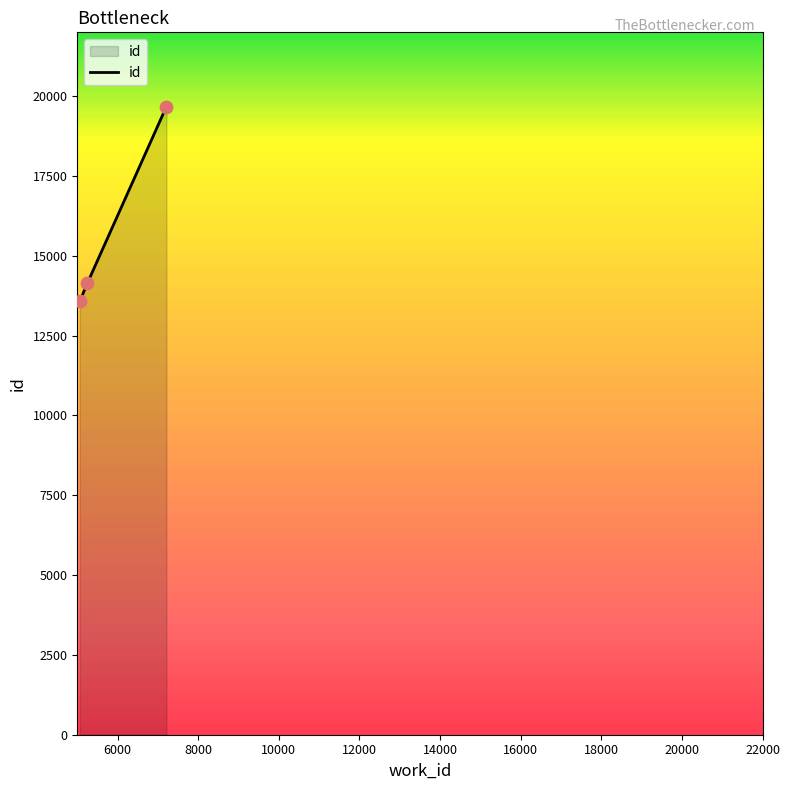

What is the minimum value shown in the chart?

13579